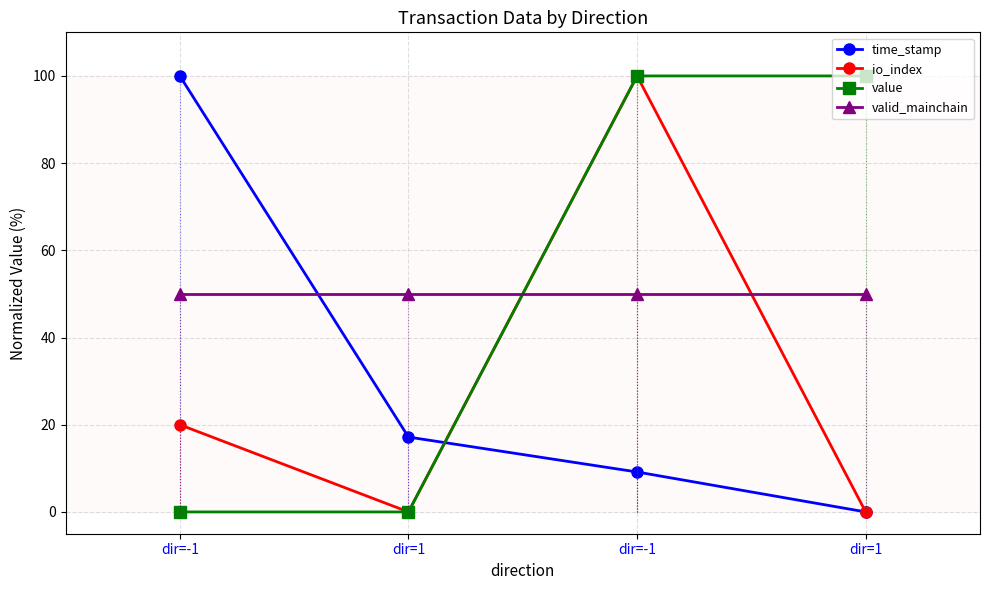

What are all the series names shown in the legend?

time_stamp, io_index, value, valid_mainchain